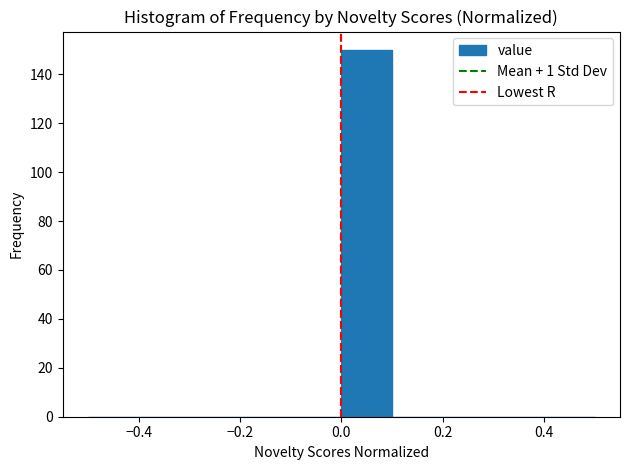

What is the height of the bar covering 0.0 to 0.1 on the x-axis? The values are not printed on the chart, so give them approximately, as read against the axis.

150